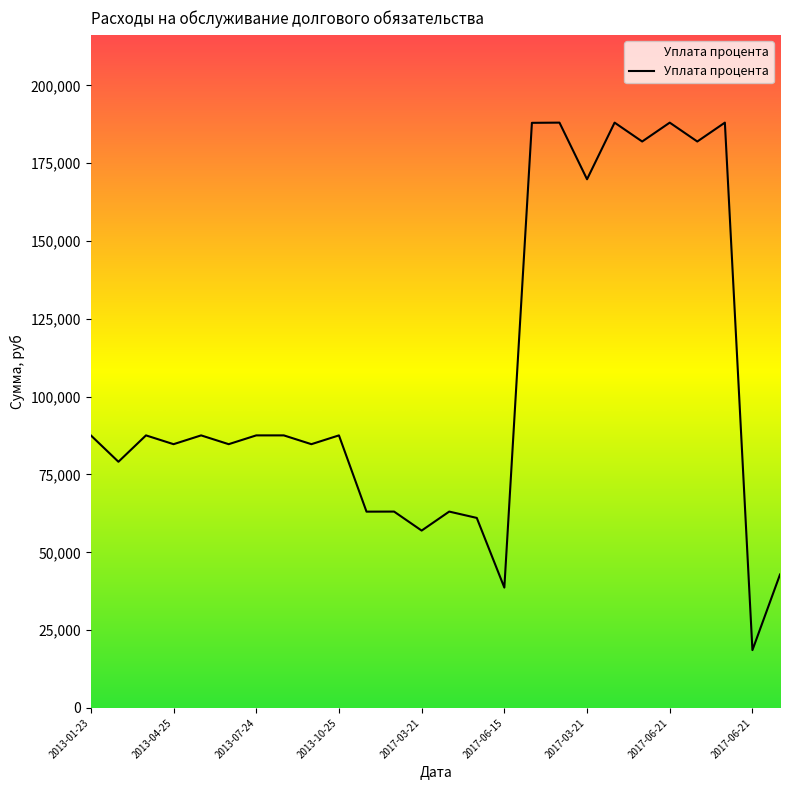

What is the average value?

105382.1